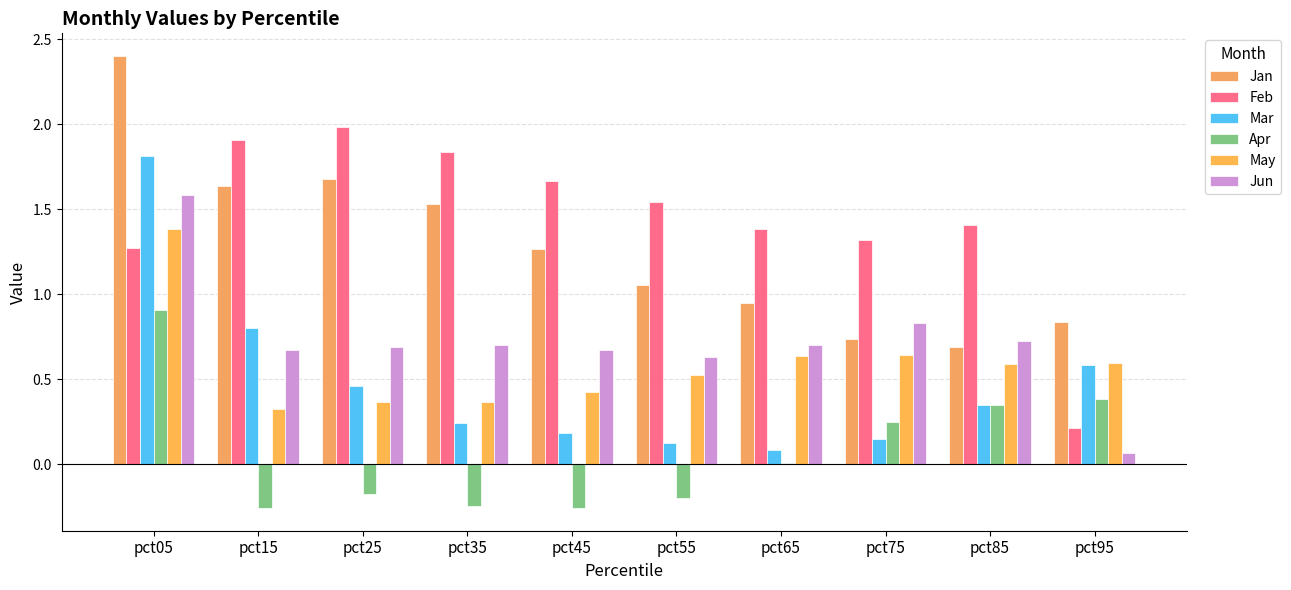

How many data points does each series have?

10